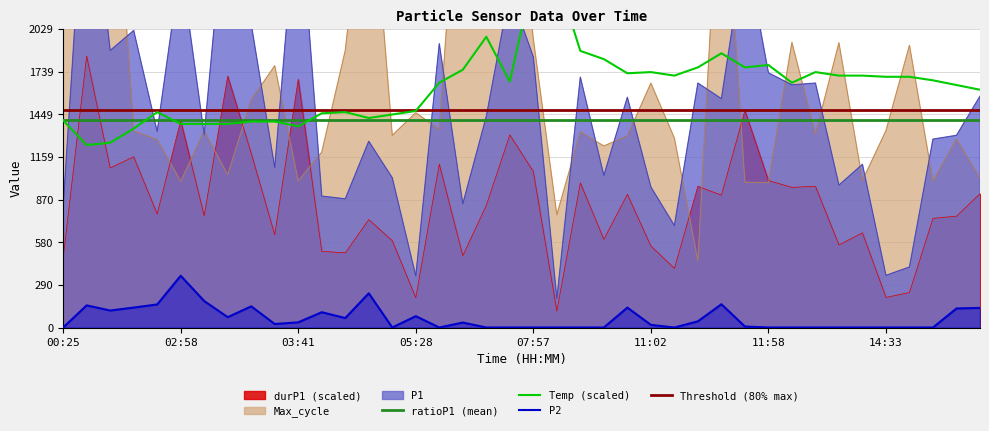

The ratioP1 series shows 1532.2 at 11:58. True or false?

False